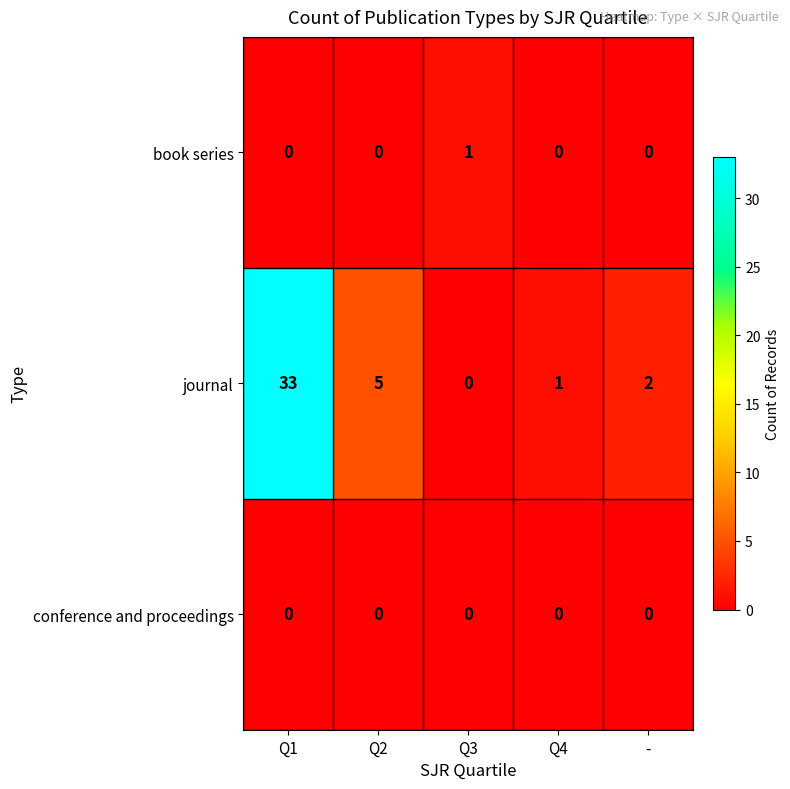

Which category has the highest value across all series?

Q1